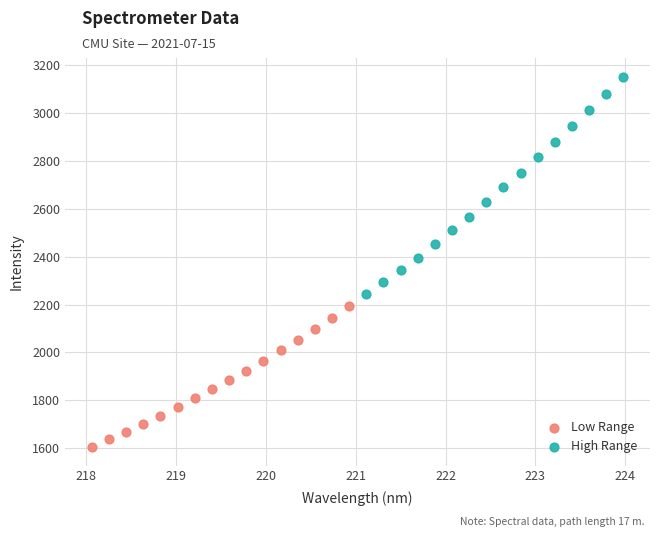

What are all the series names shown in the legend?

Low Range, High Range